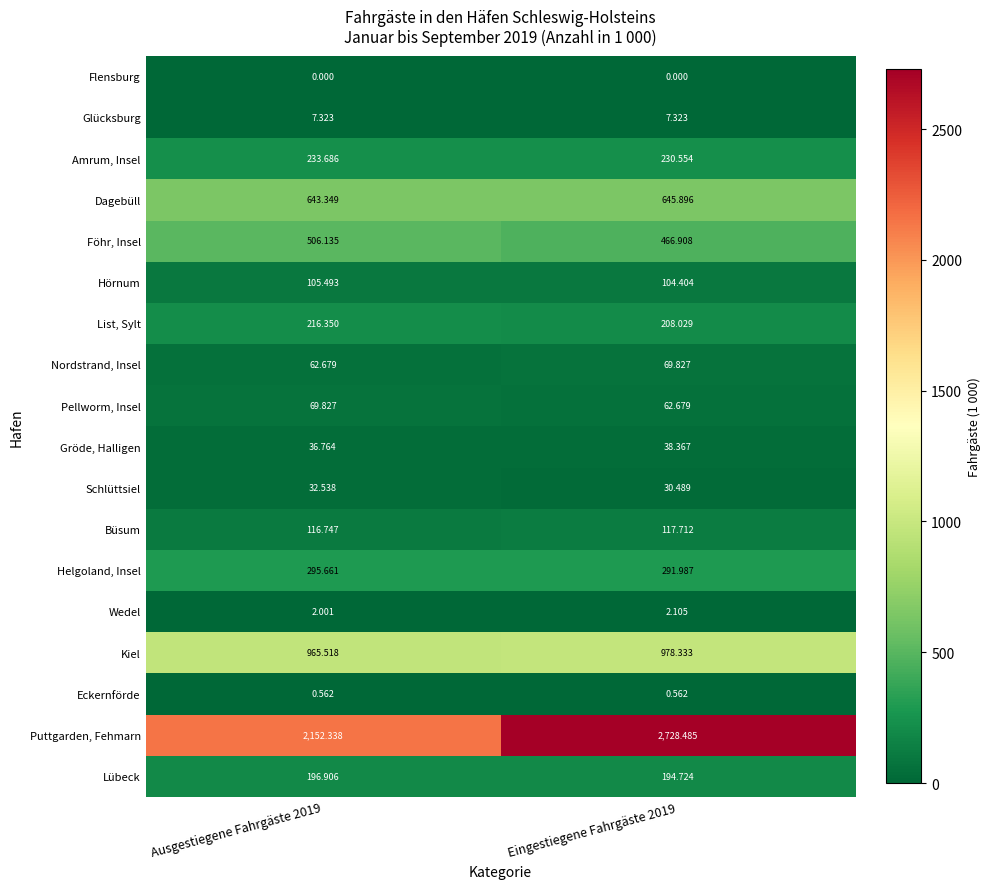

Is the value of Büsum at Ausgestiegene Fahrgäste 2019 greater than the value of Eckernförde at Eingestiegene Fahrgäste 2019?

Yes